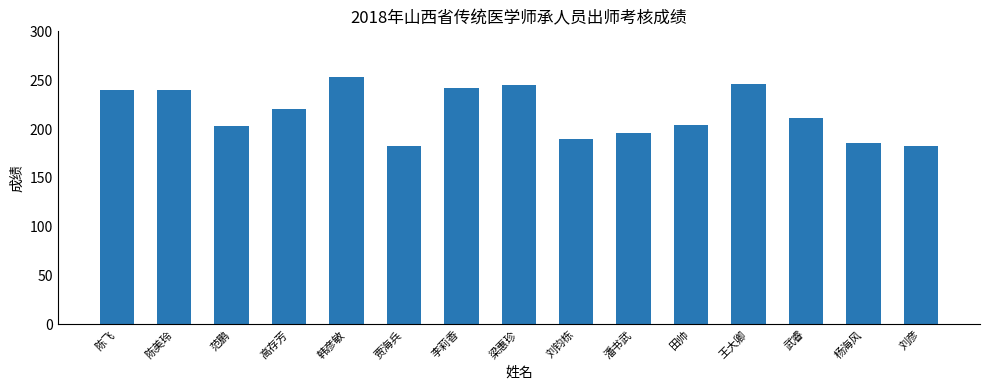

What is the change in value from 田帅 to 杨海风?

-18